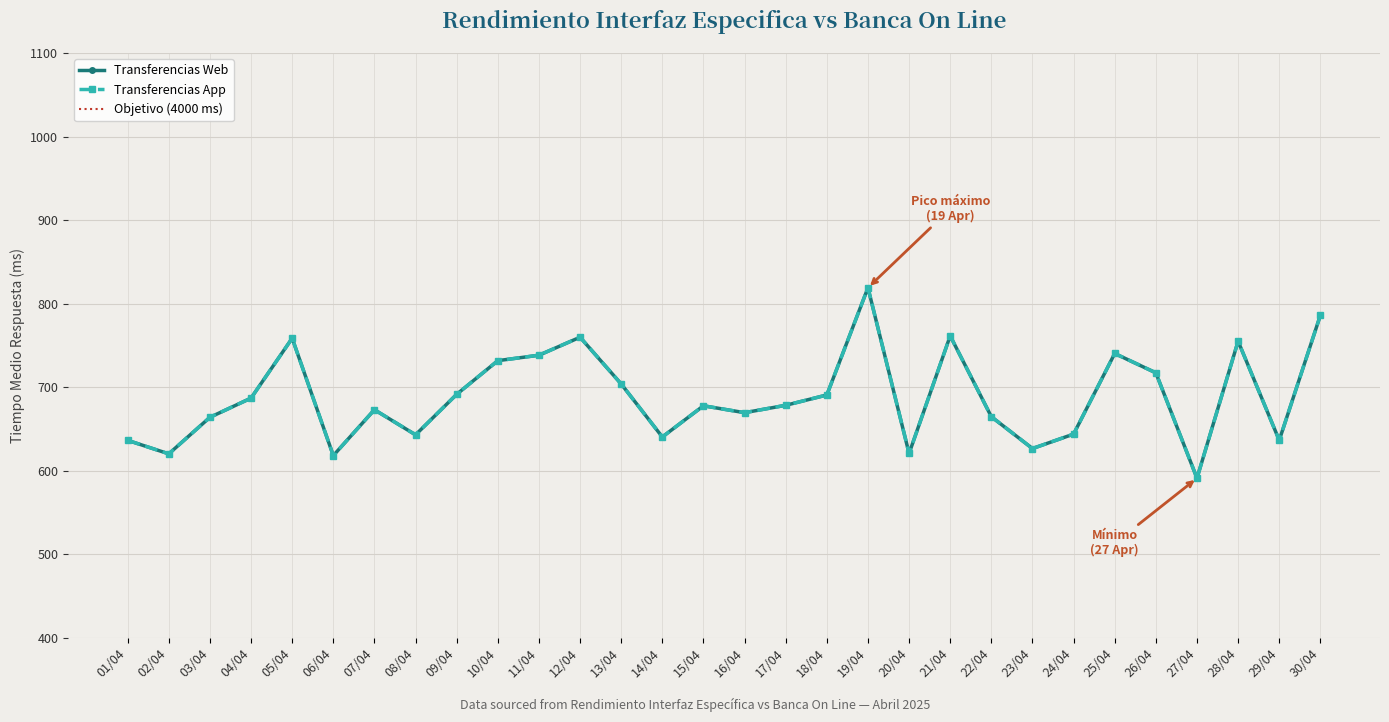

Reading left to right, transcribe all the data shown in this chart.

Transferencias Web (ms): 01/04=636.4	02/04=620.2	03/04=664.0	04/04=686.9	05/04=758.6	06/04=618.1	07/04=673.0	08/04=643.0	09/04=691.5	10/04=731.8	11/04=738.3	12/04=759.8	13/04=703.9	14/04=640.4	15/04=677.8	16/04=669.5	17/04=678.3	18/04=690.7	19/04=819.0	20/04=620.7	21/04=761.4	22/04=664.7	23/04=626.6	24/04=643.9	25/04=740.3	26/04=717.2	27/04=591.1	28/04=755.0	29/04=636.5	30/04=786.0
Transferencias App (ms): 01/04=636.4	02/04=620.2	03/04=664.0	04/04=686.9	05/04=758.6	06/04=618.1	07/04=673.0	08/04=643.0	09/04=691.5	10/04=731.8	11/04=738.3	12/04=759.8	13/04=703.9	14/04=640.4	15/04=677.8	16/04=669.5	17/04=678.3	18/04=690.7	19/04=819.0	20/04=620.7	21/04=761.4	22/04=664.7	23/04=626.6	24/04=643.9	25/04=740.3	26/04=717.2	27/04=591.1	28/04=755.0	29/04=636.5	30/04=786.0